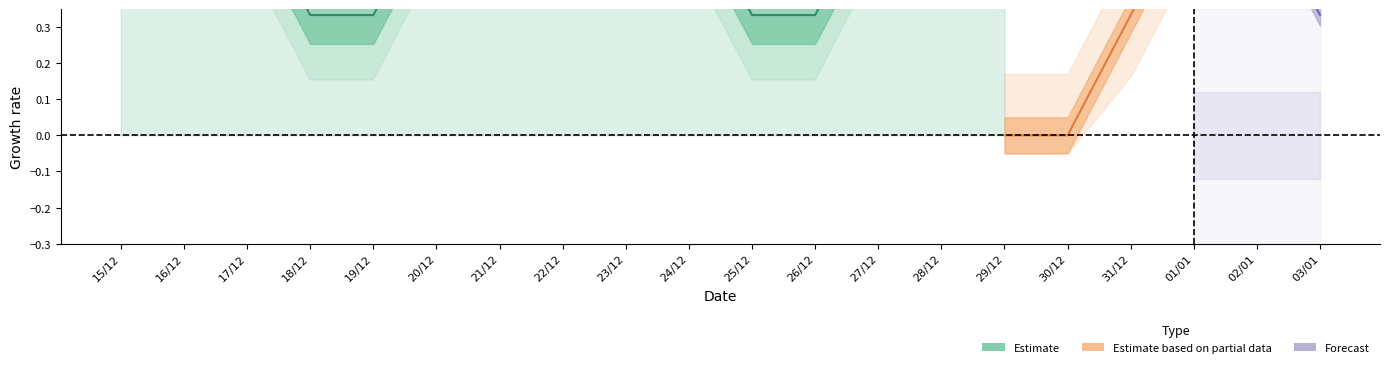

What is the total value across all series at 27/12?

1